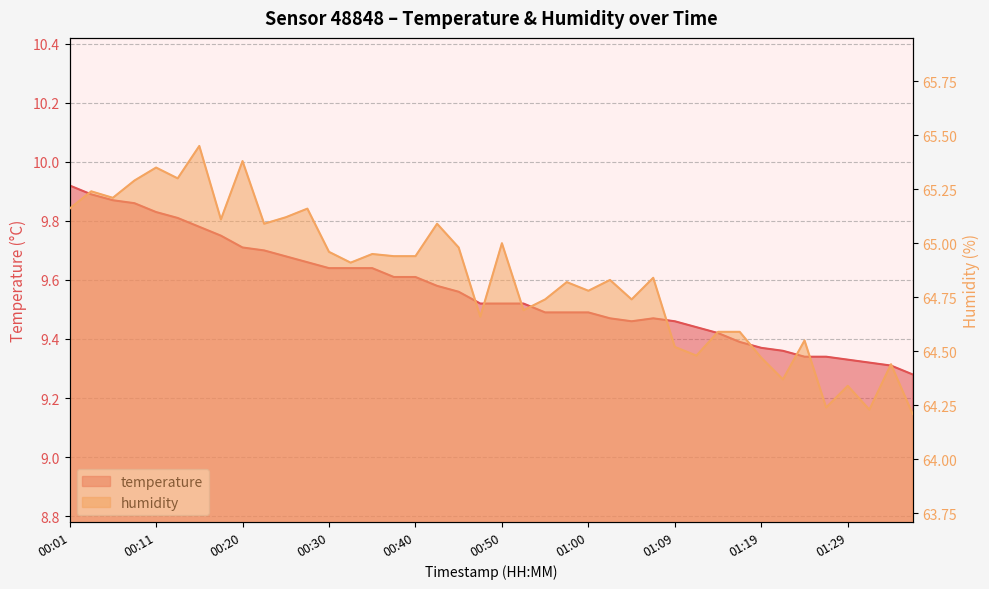

Where is temperature nearest to the value 9?

01:36